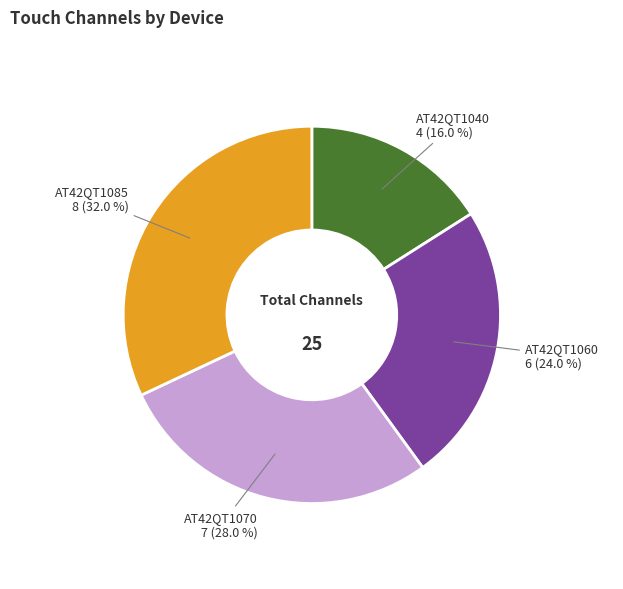

Between AT42QT1040 and AT42QT1085, which is larger?

AT42QT1085